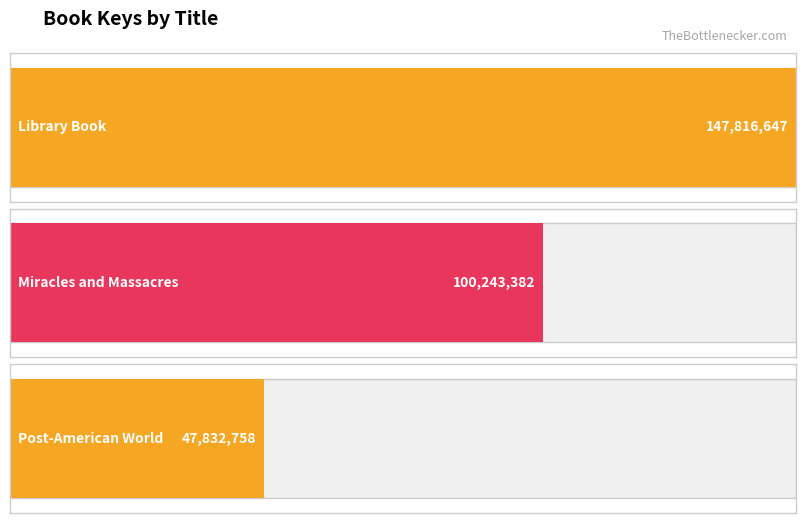

How many categories are shown in the chart?

3